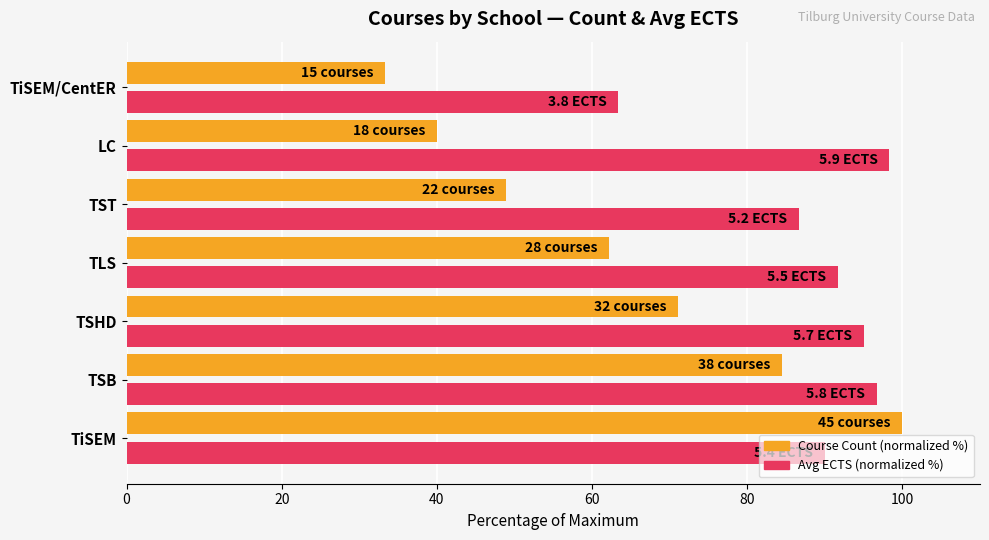

Is it true that Course Count (normalized %) equals 108.6 at TSHD?

False